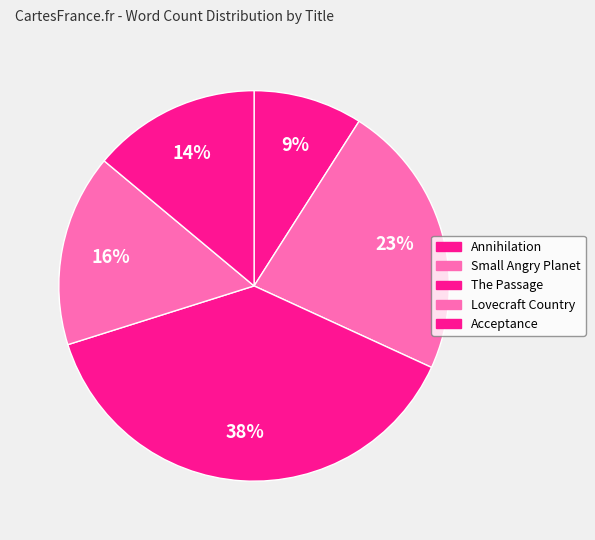

How many segments does this pie chart have?

5